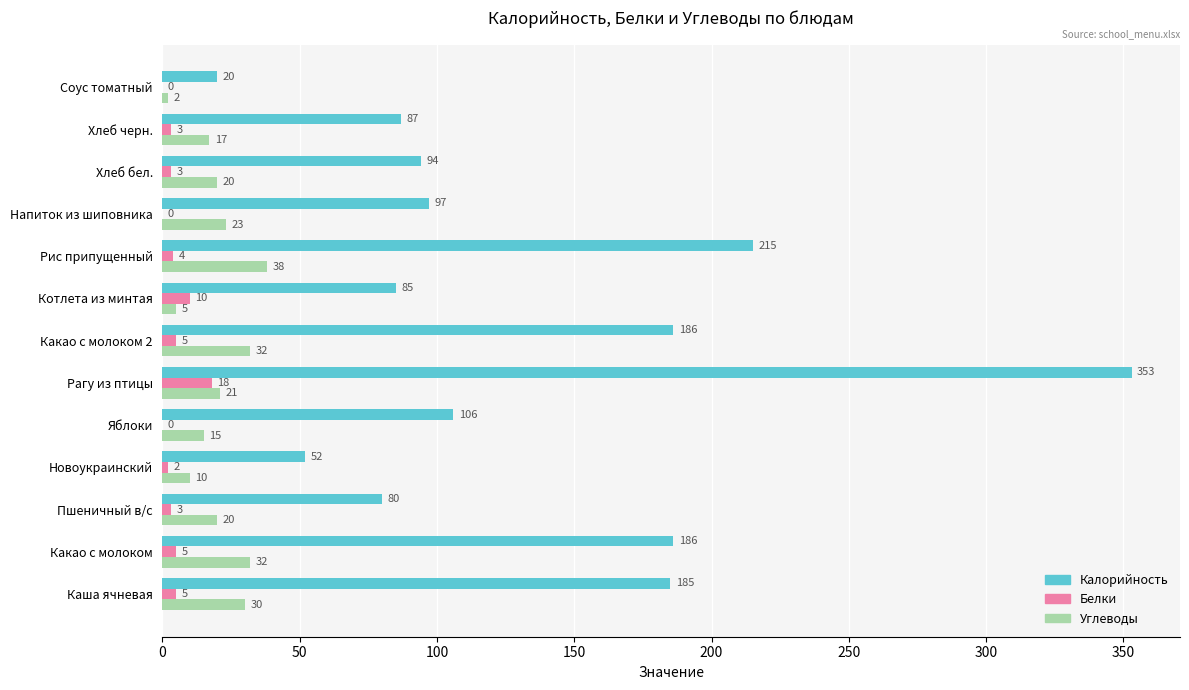

Which series has the largest total across all categories?

Калорийность